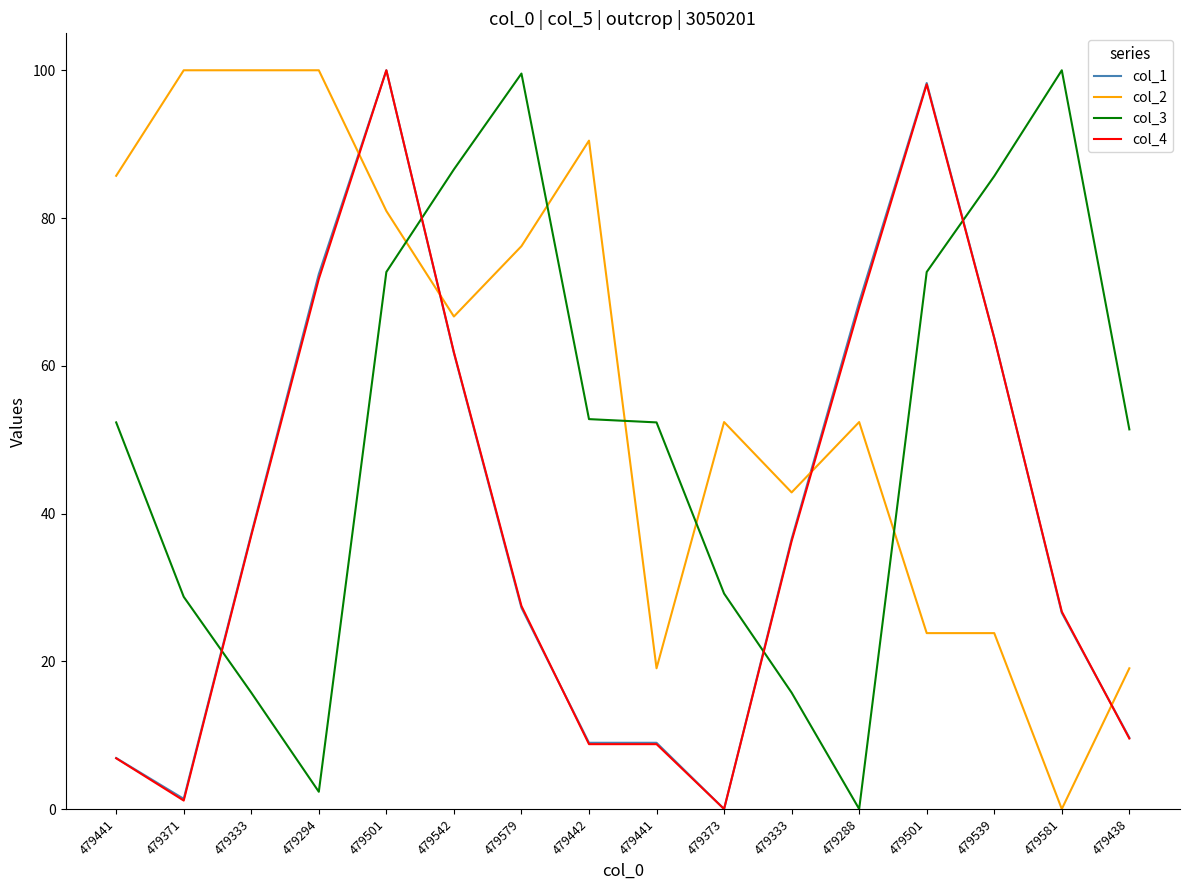

What is the approximate value of col_1 at 479579?

27.2